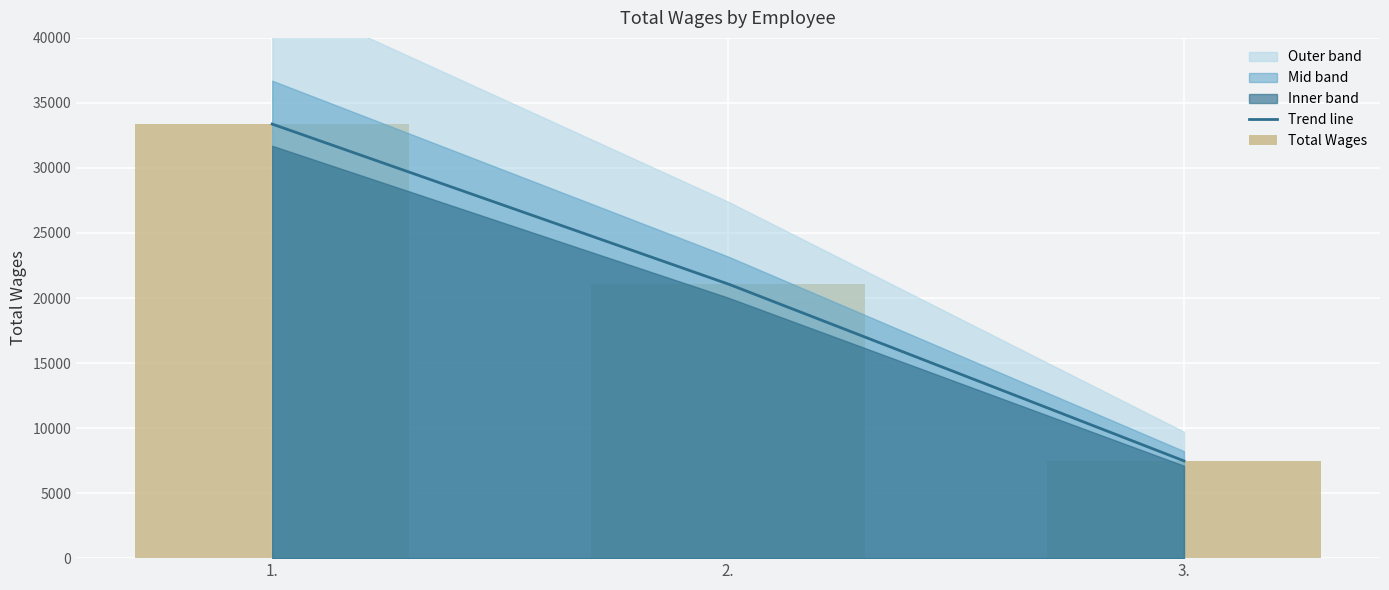

List the labels in order of value, smallest first.

3., 2., 1.